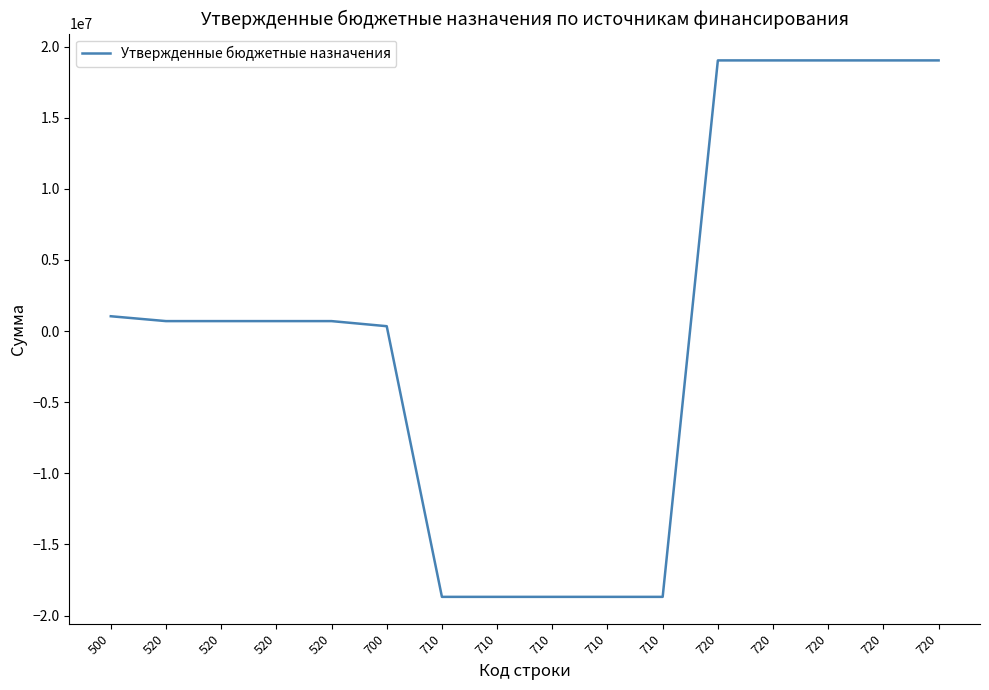

True or false: the data has more than 2 interior local peaks.

False